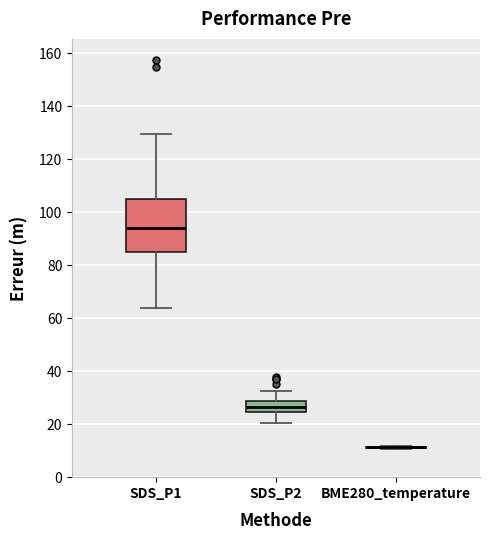

Where is the upper edge of the box for SDS_P1 on the y-axis? The values are not printed on the chart, so give them approximately, as read against the axis.

104